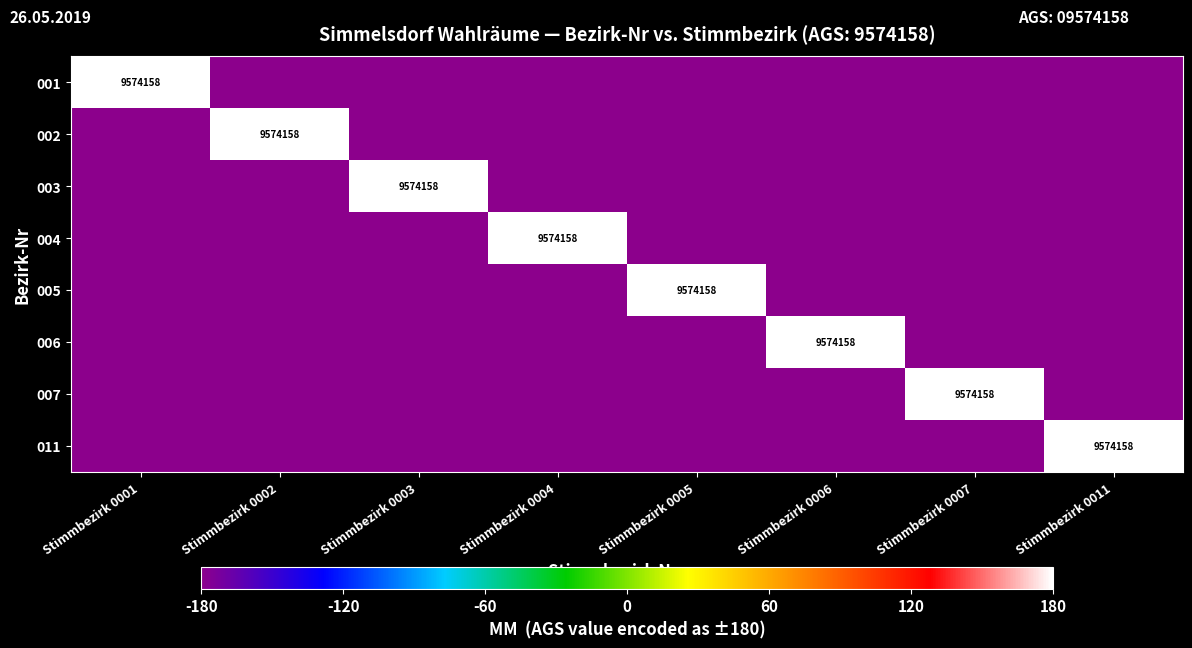

The 005 series shows -180 at Stimmbezirk 0003. True or false?

True